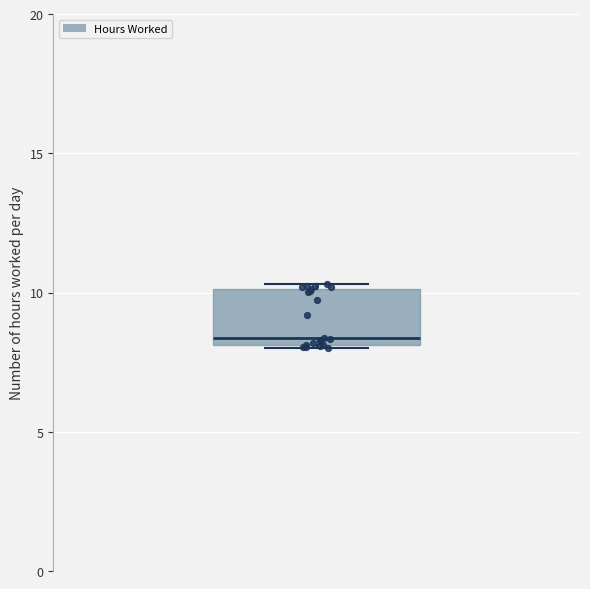

Read this box plot against the y-axis: the position of the median line, the range covered by the box, and the ends of both whiskers. The values are not printed on the chart, so give them approximately, as read against the axis.

median 8.5, box 8.0 to 10.0, whiskers 8.0 to 10.5